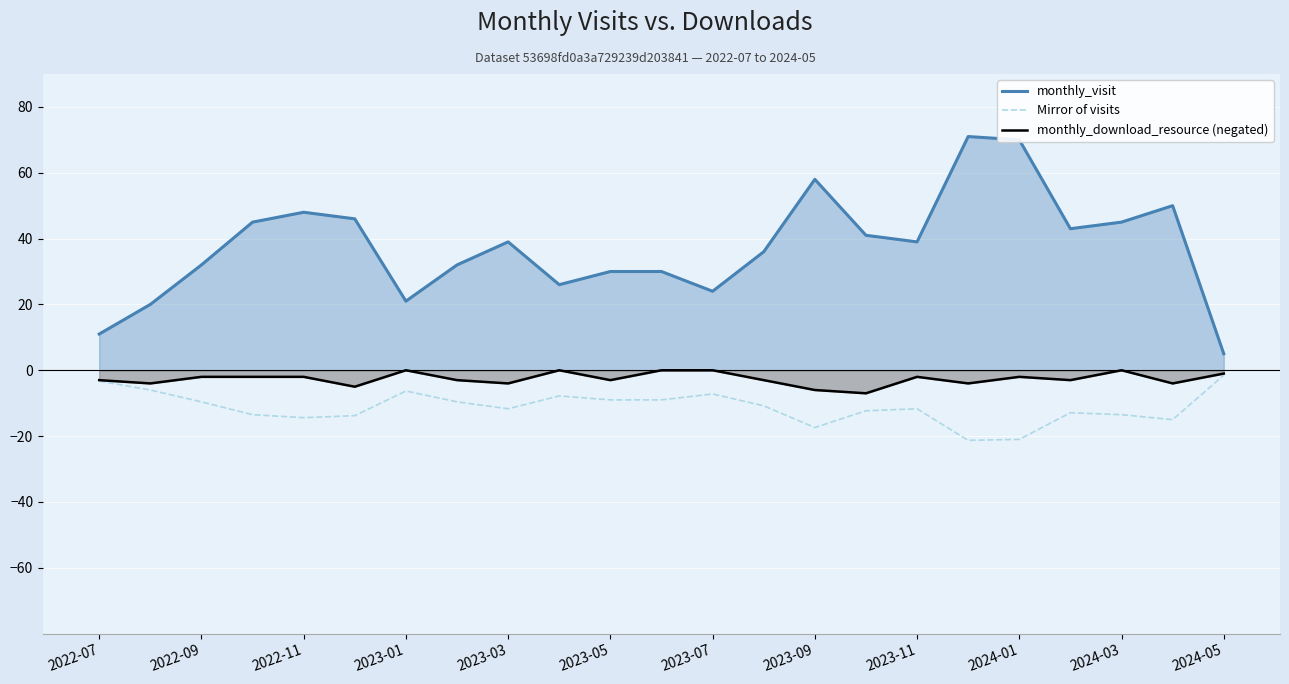

Which series has the widest spread of values?

monthly_visit